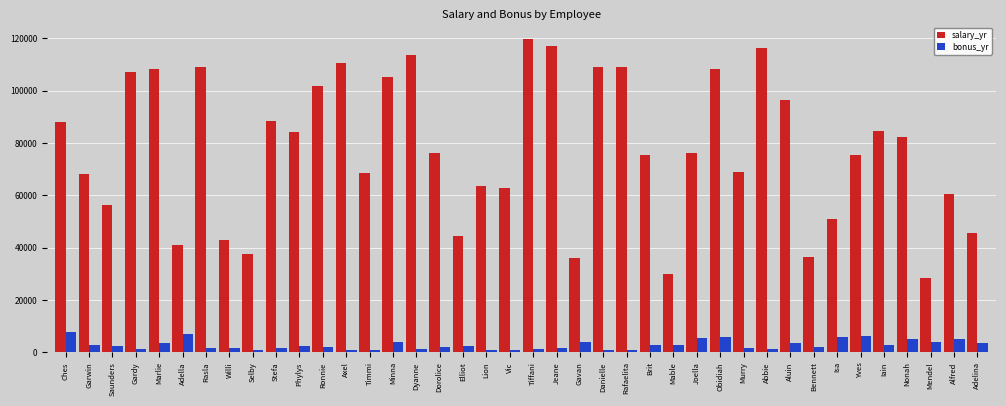

True or false: bonus_yr has a value of 1050 at Danielle.

True